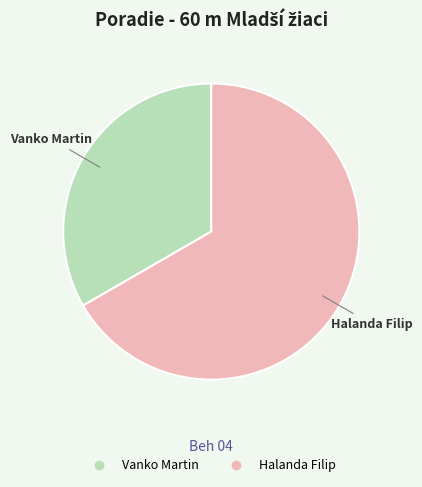

Which category has the biggest portion of the pie?

Halanda Filip